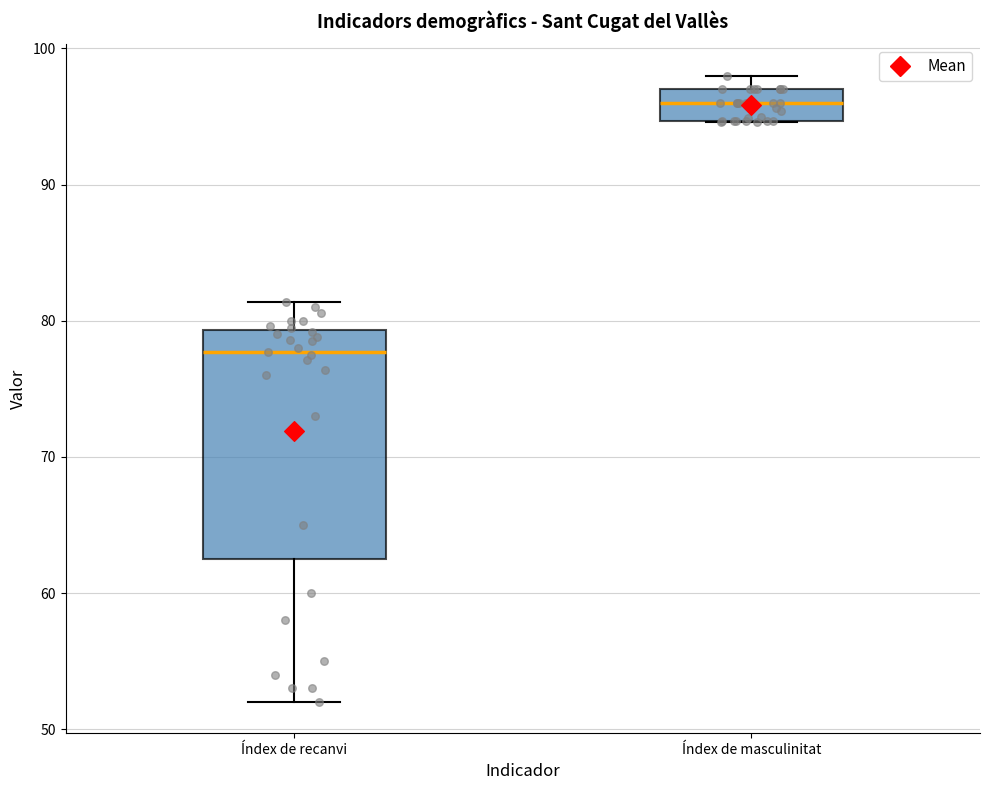

Where is the lower edge of the box for Índex de masculinitat on the y-axis? The values are not printed on the chart, so give them approximately, as read against the axis.

95